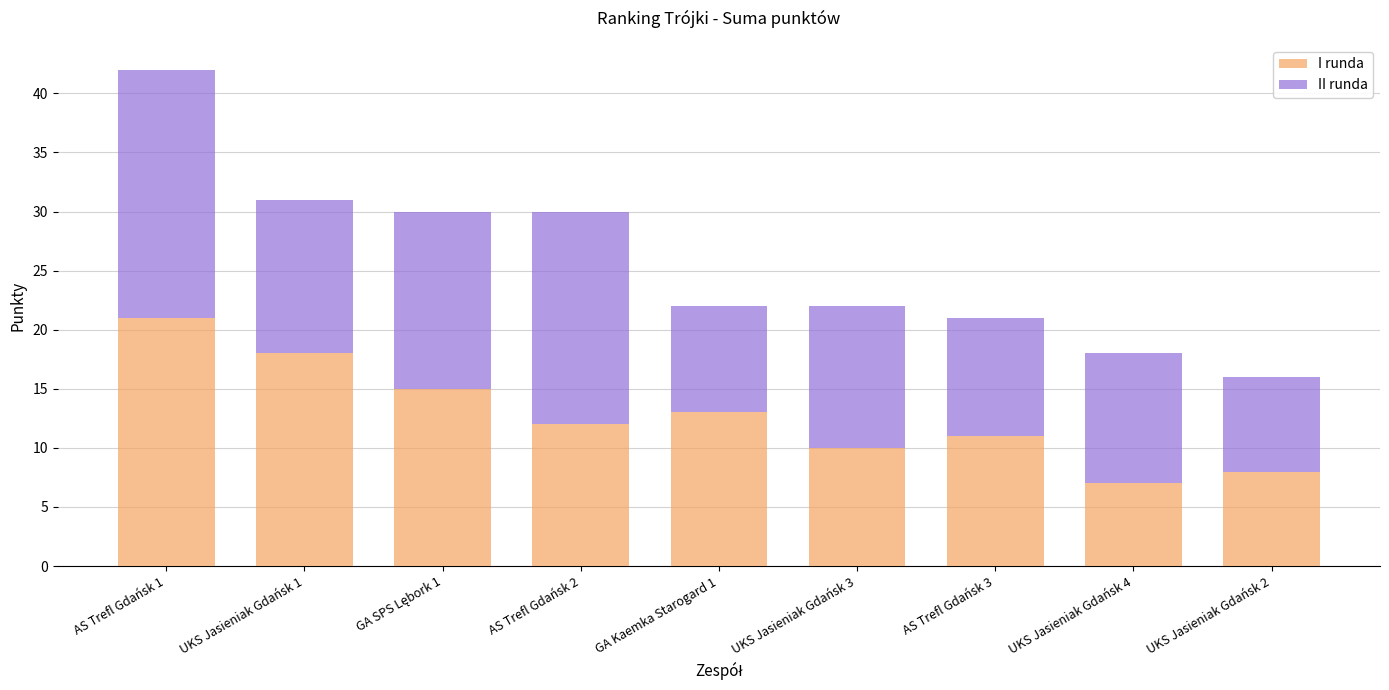

What is the total value across all series at AS Trefl Gdańsk 2?

30